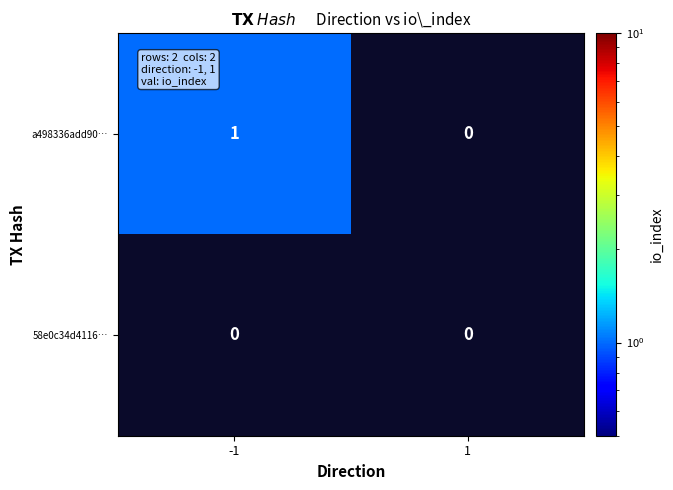

The 58e0c34d4116… series shows 0 at 1. True or false?

True